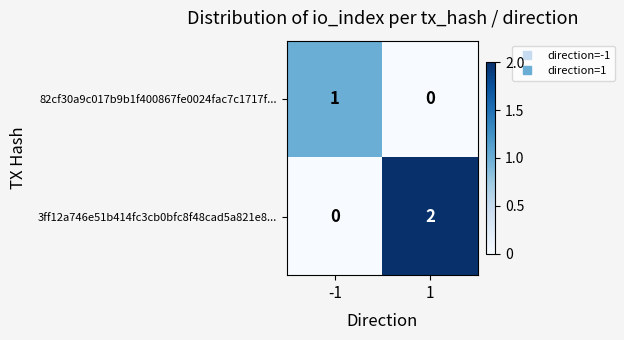

Which series has the widest spread of values?

3ff12a746e51b414fc3cb0bfc8f48cad5a821e8...